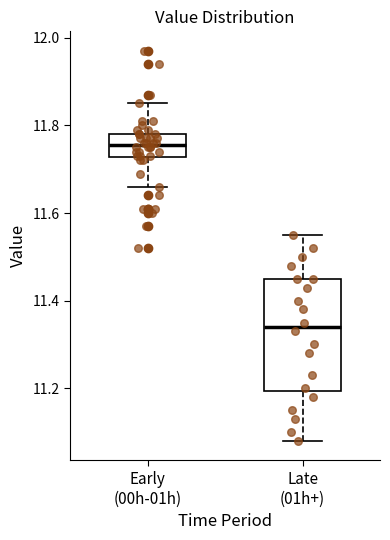

Reading left to right, transcribe this box plot: for each box, give where its median line is, the range the box spans, and where its two whiskers end, as read against the y-axis. The values are not printed on the chart, so give them approximately, as read against the axis.

Early (00h-01h): median 11.76, box 11.72 to 11.78, whiskers 11.66 to 11.86
Late (01h+): median 11.34, box 11.20 to 11.46, whiskers 11.08 to 11.56